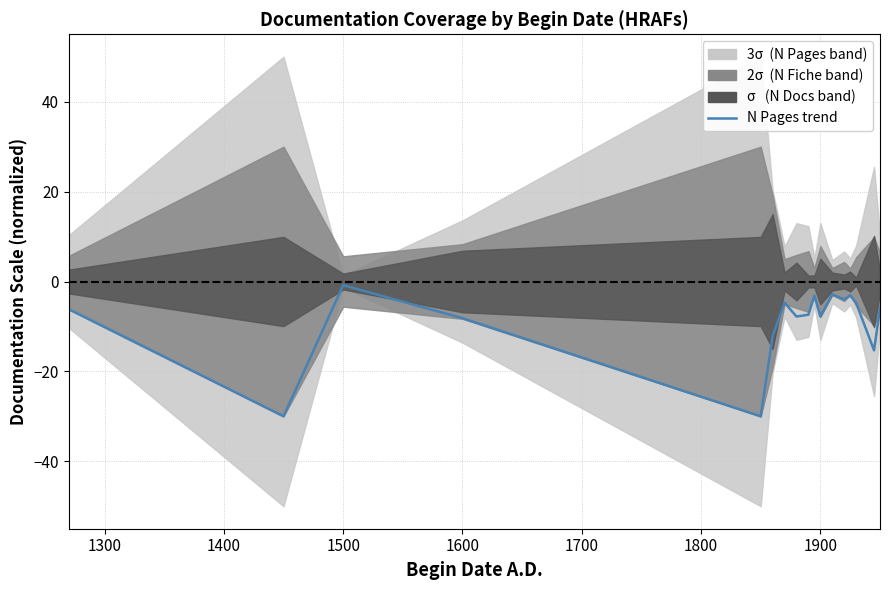

How many points are higher than both their immediate neighbors (excluding endpoints)?

5